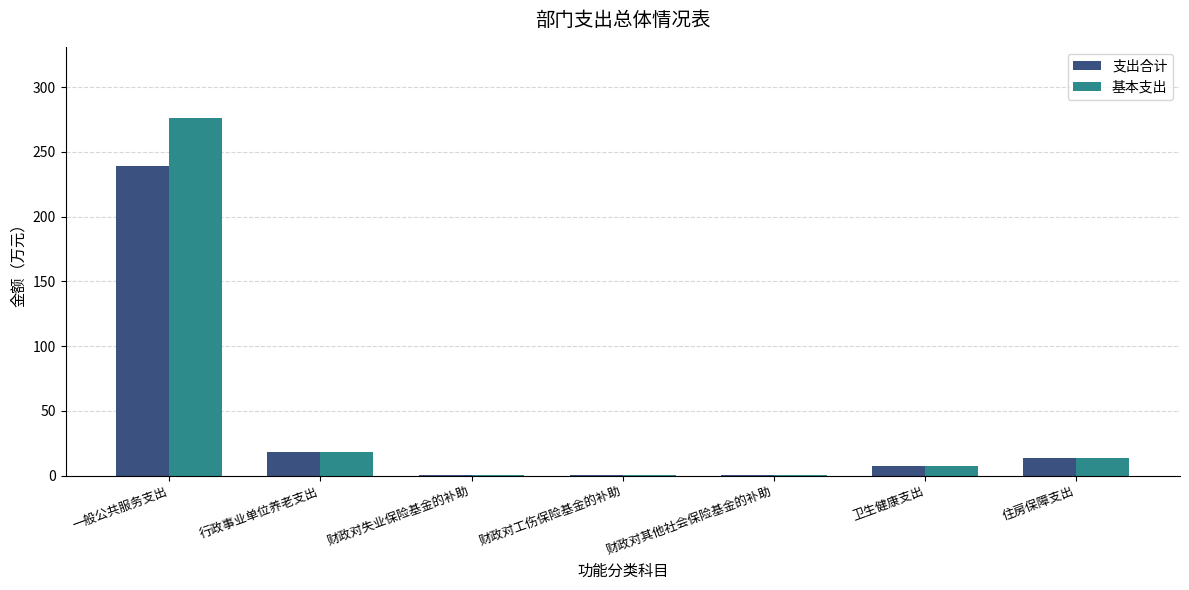

Which series has the largest total across all categories?

基本支出